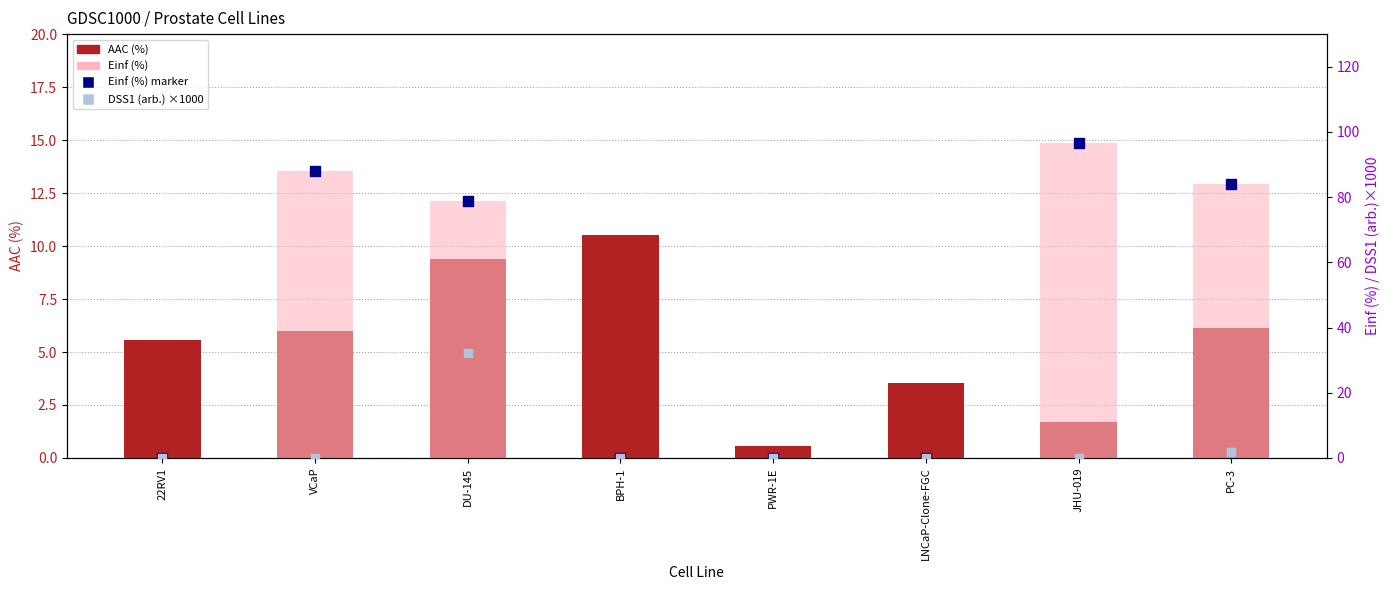

Which series contains the lowest Y value?

Einf (%)